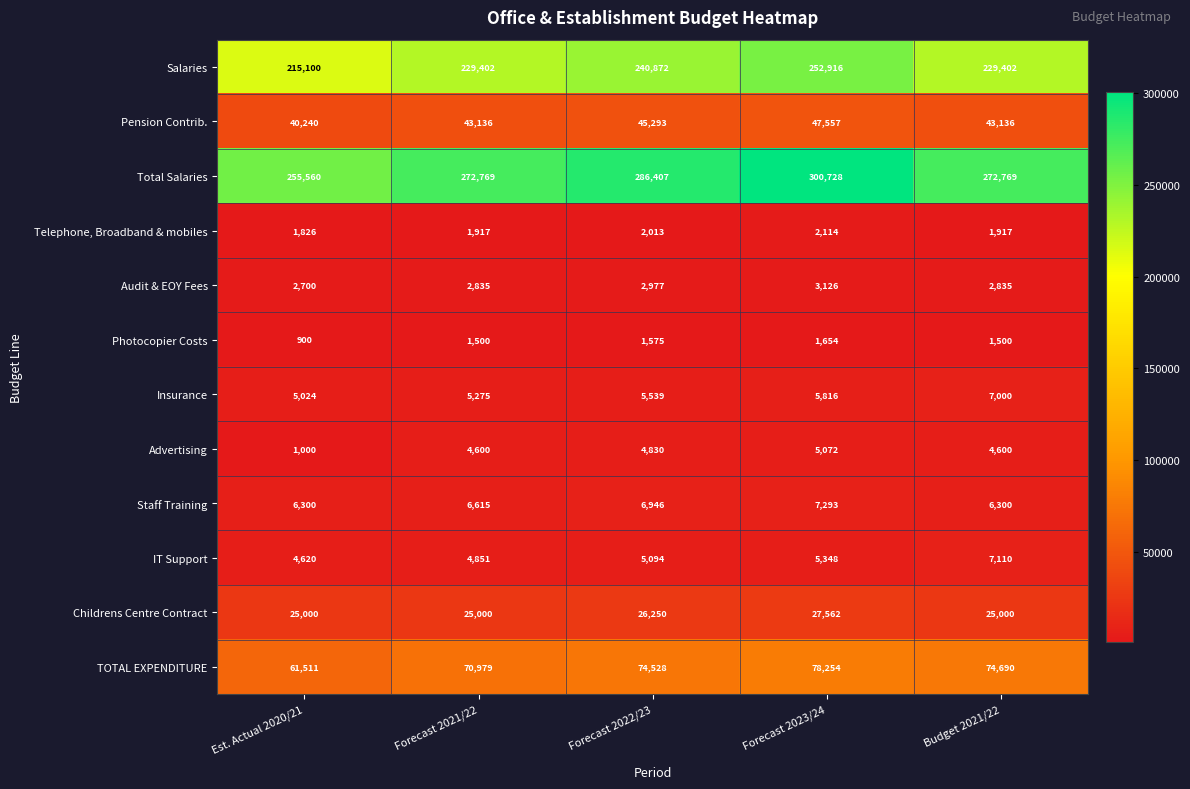

How many series are shown in this chart?

12